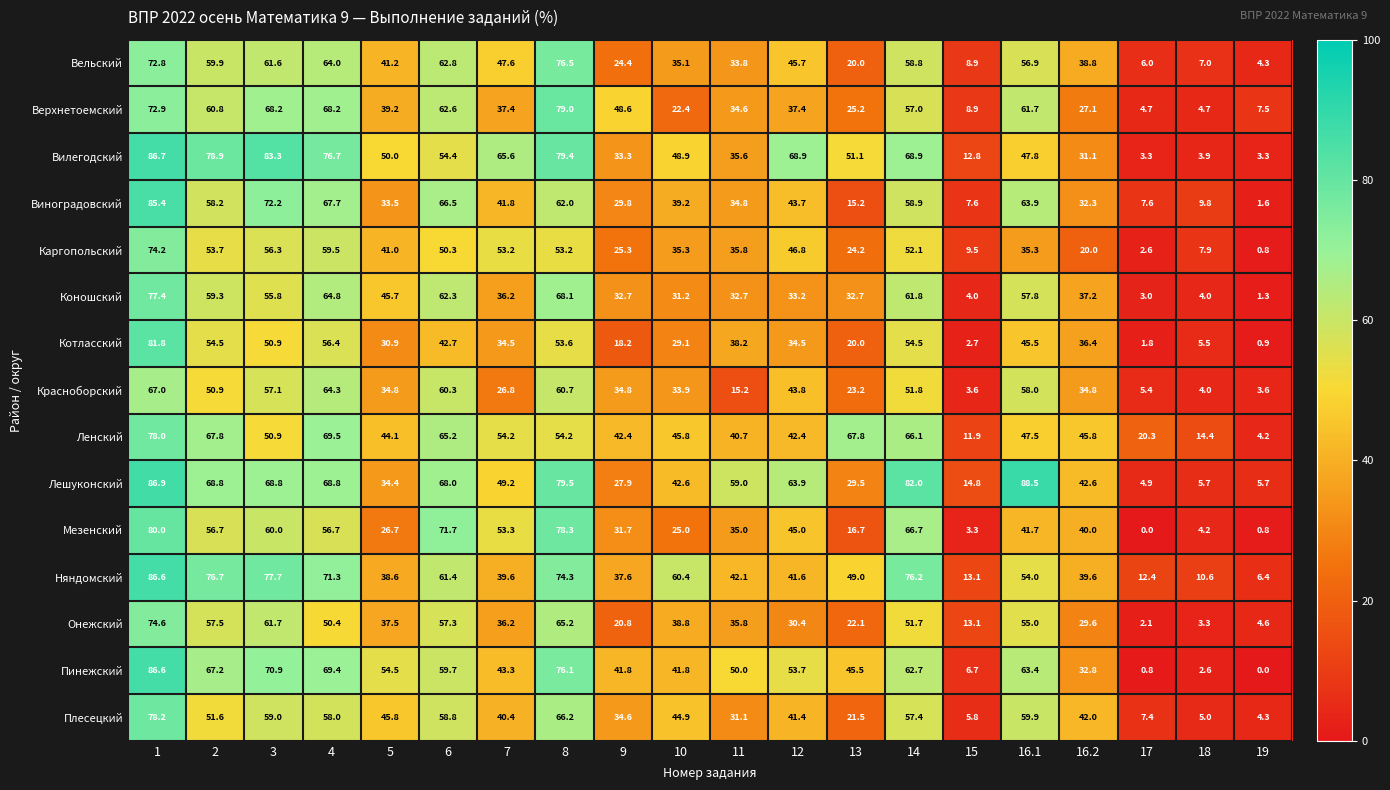

At which category is the sum across all series the highest?

1